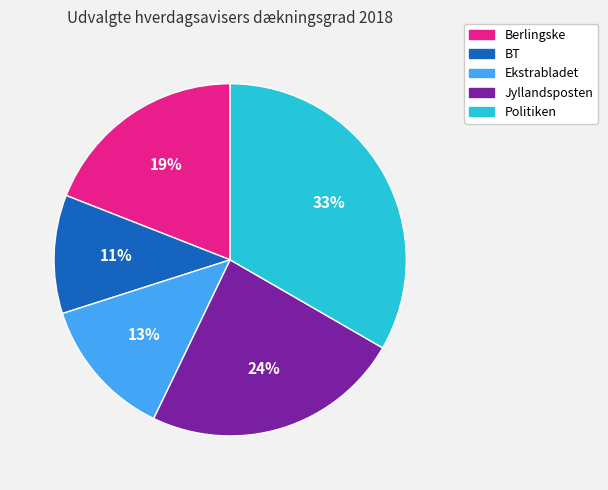

Rank the categories by value from highest to lowest.

Politiken, Jyllandsposten, Berlingske, Ekstrabladet, BT